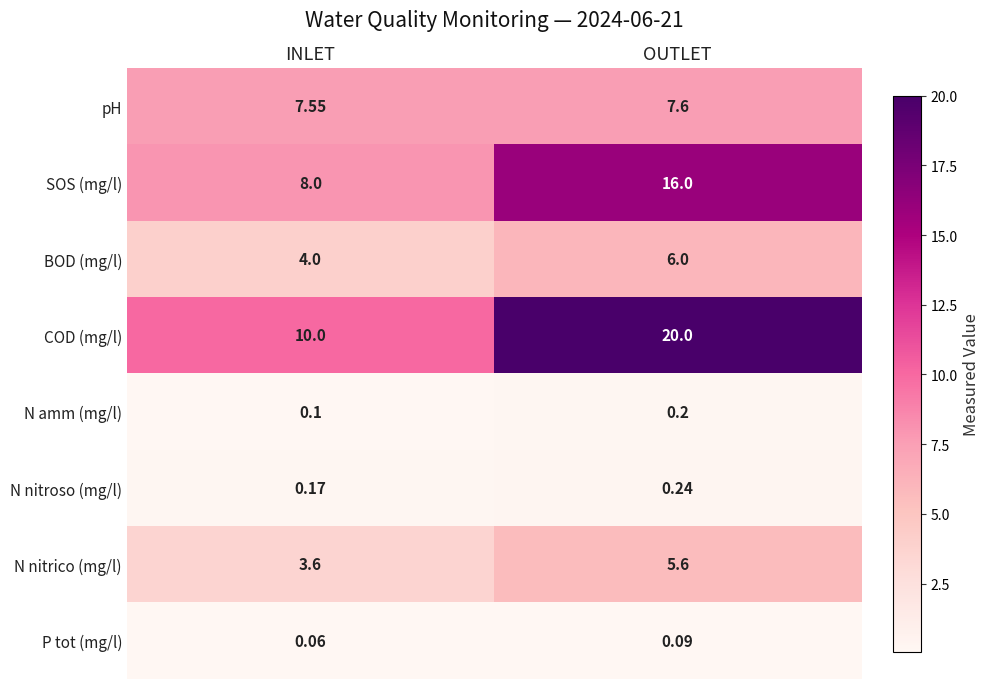

List the labels in order of N nitroso (mg/l) value, largest first.

OUTLET, INLET